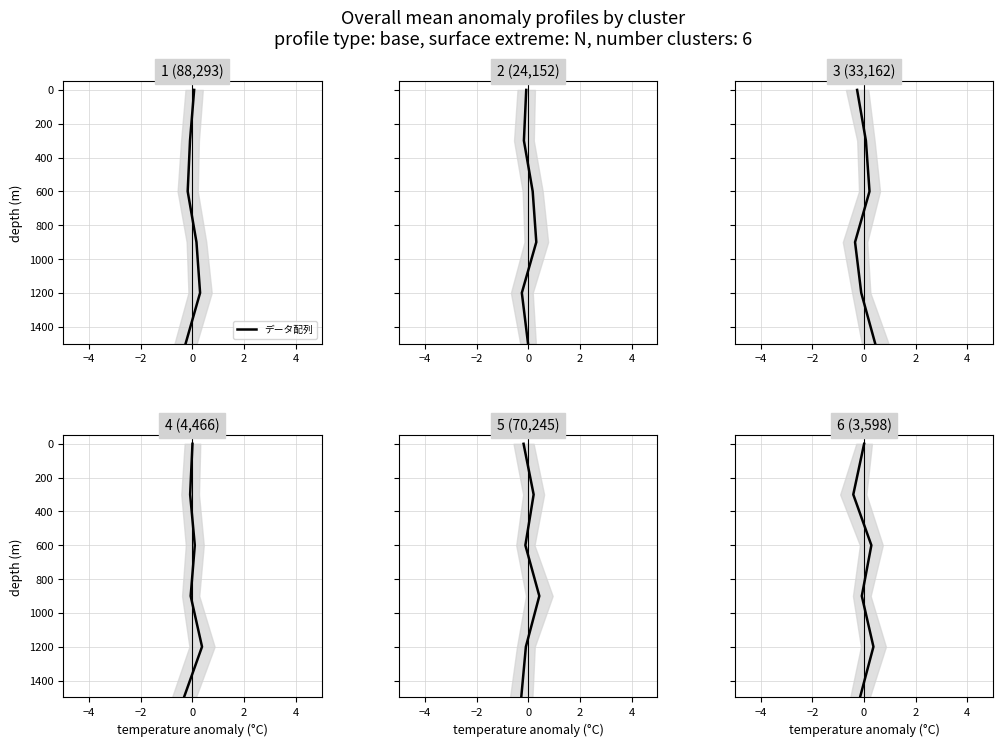

How many values are above zero?

5